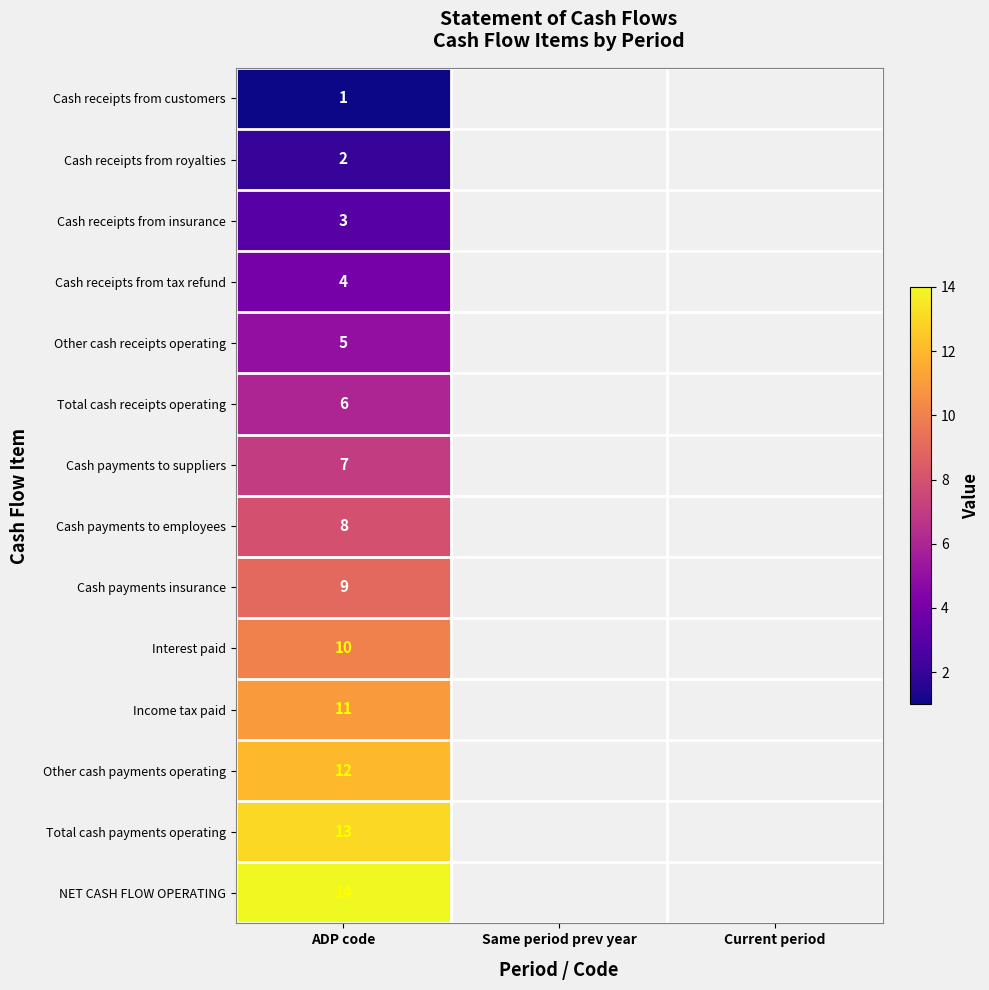

What is the spread (max minus min) of values at ADP code?

13